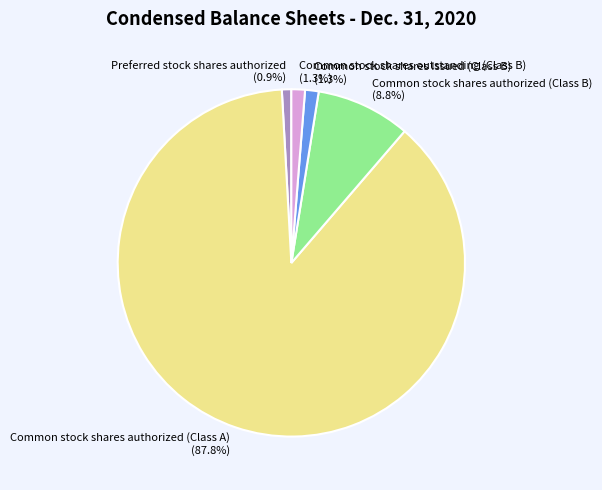

Which slice represents more than half of the pie?

Common stock shares authorized (Class A) (87.8%)